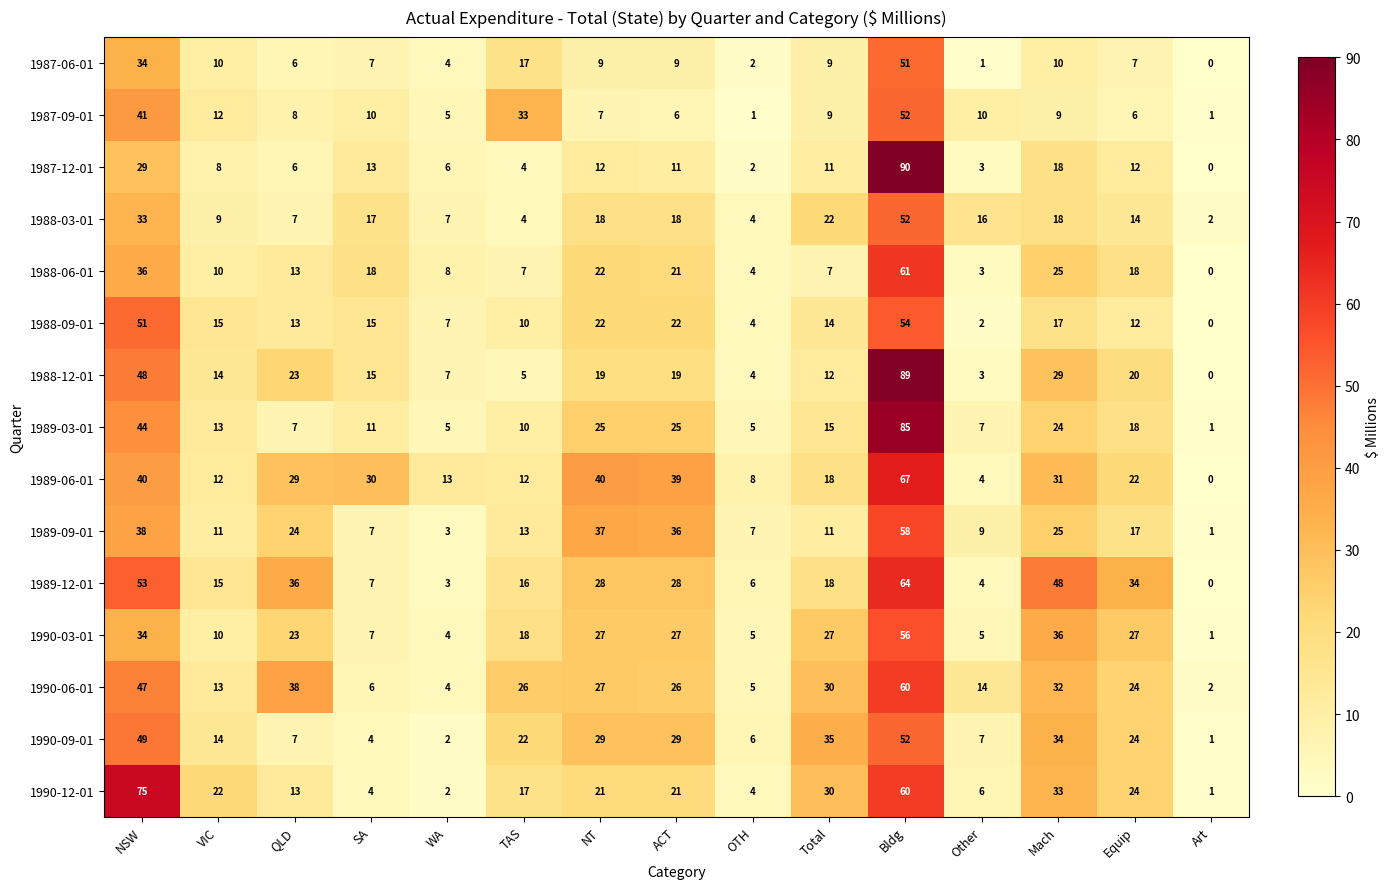

At how many categories does at least one series exceed 76?

1